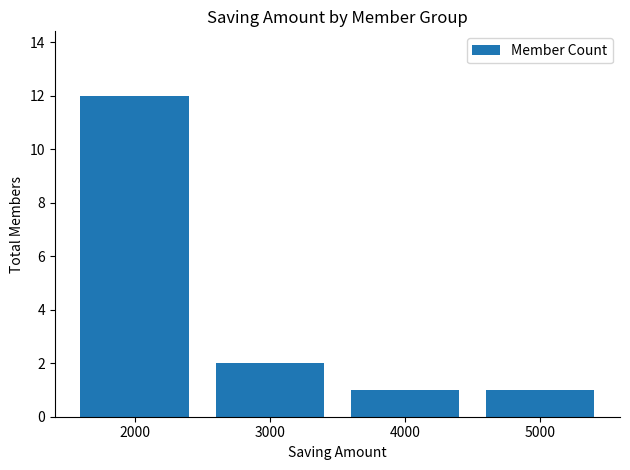

The value at 5000 is 1. True or false?

True